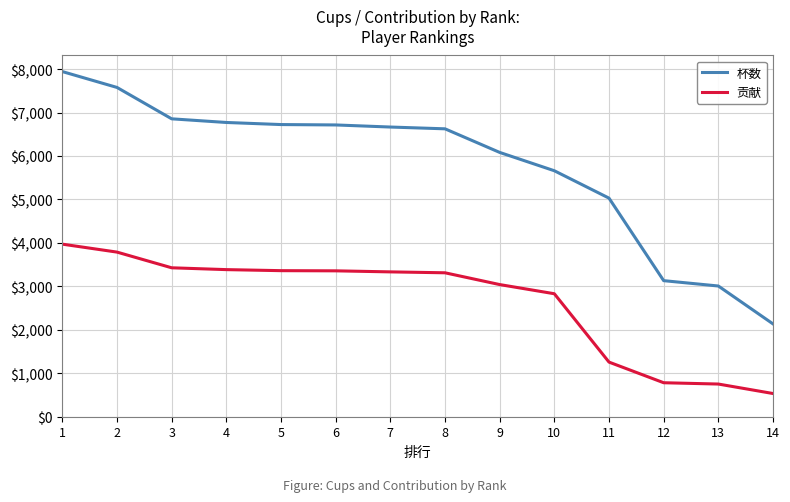

At which label does 杯数 first exceed 6666?

1